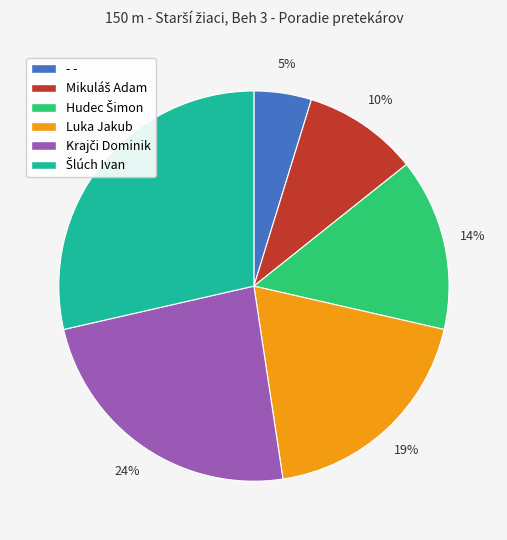

Is the sum of Luka Jakub and - - greater than half?

No